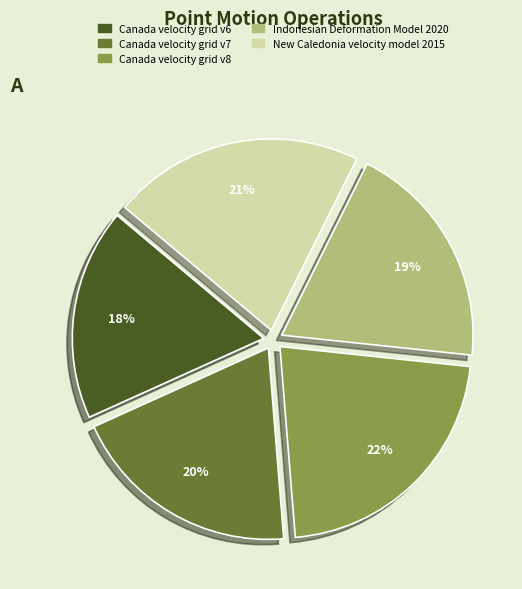

Is it true that Canada velocity grid v7 is 34% of the pie?

False